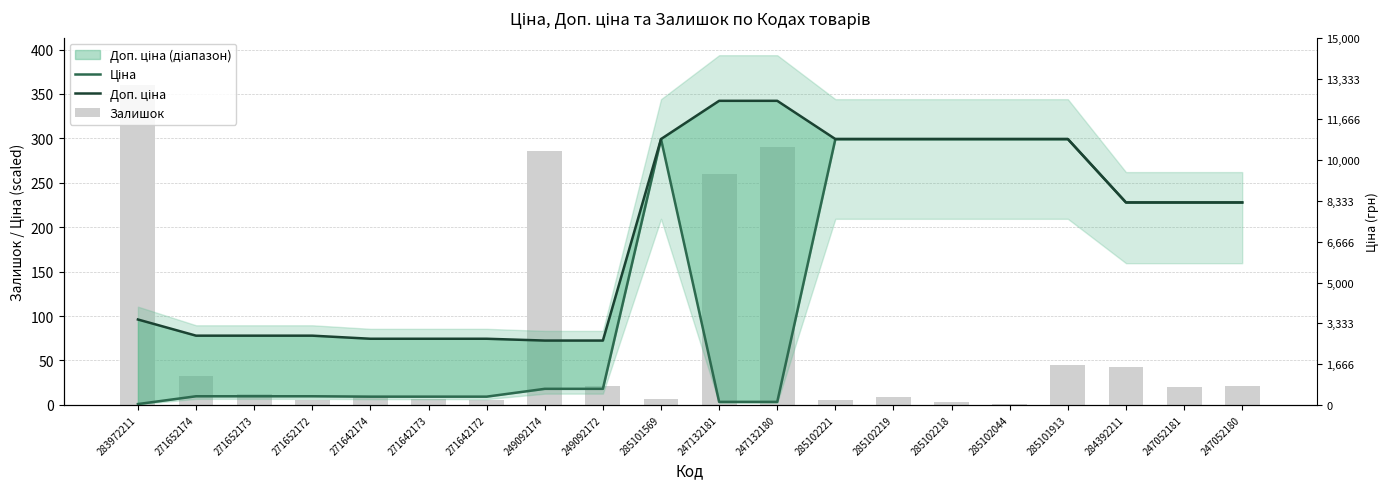

What is the difference between the highest and lowest values at 247052181?

207.9